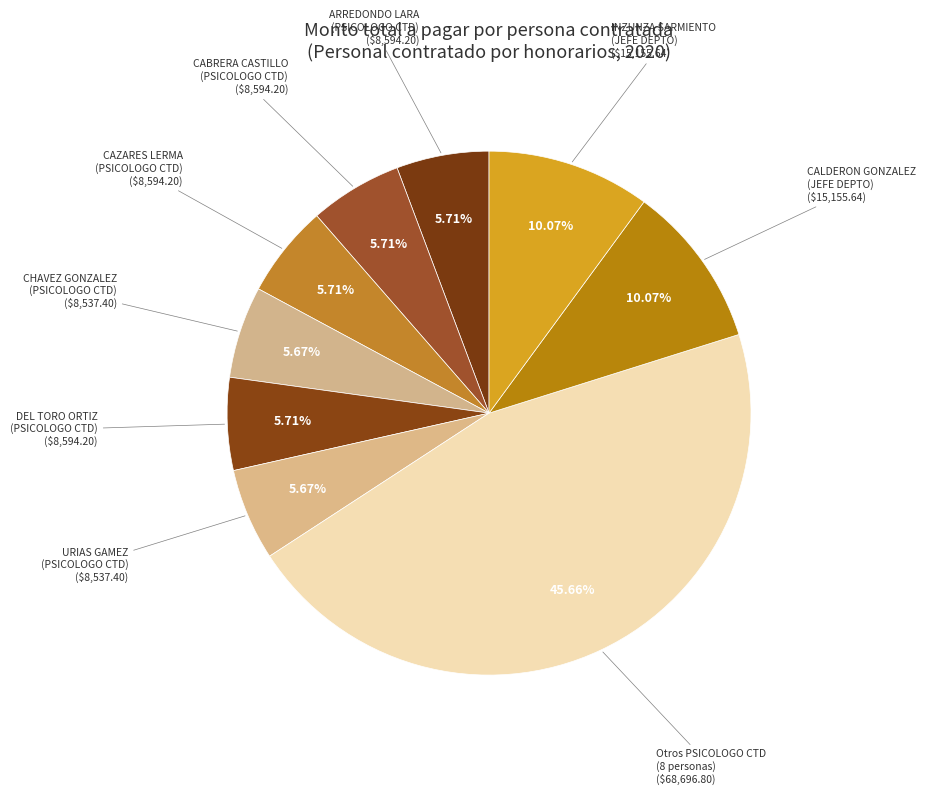

Combined, do Otros PSICOLOGO CTD (8 personas) and INZUNZA SARMIENTO (JEFE DEPTO) account for over 50%?

Yes